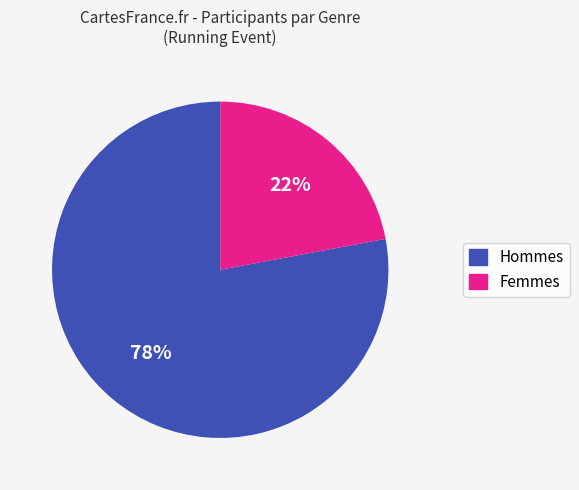

To the nearest percent, what portion does Femmes represent?

22%